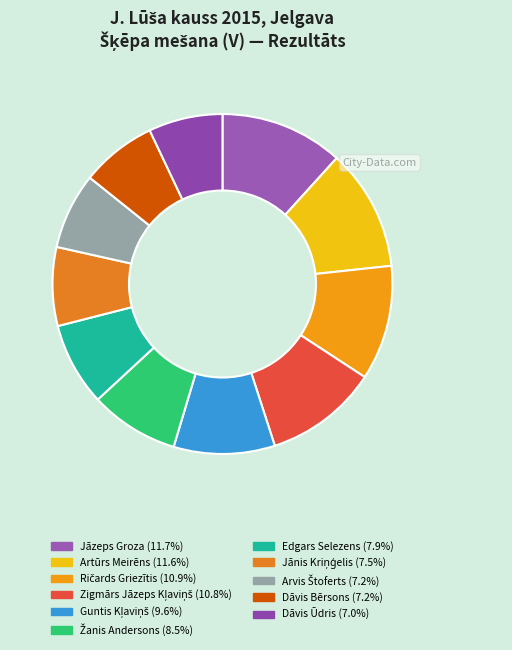

Rank the categories by value from highest to lowest.

Jāzeps Groza, Artūrs Meirēns, Ričards Griezītis, Zigmārs Jāzeps Kļaviņš, Guntis Kļaviņš, Žanis Andersons, Edgars Selezens, Jānis Kriņģelis, Arvis Štoferts, Dāvis Bērsons, Dāvis Ūdris